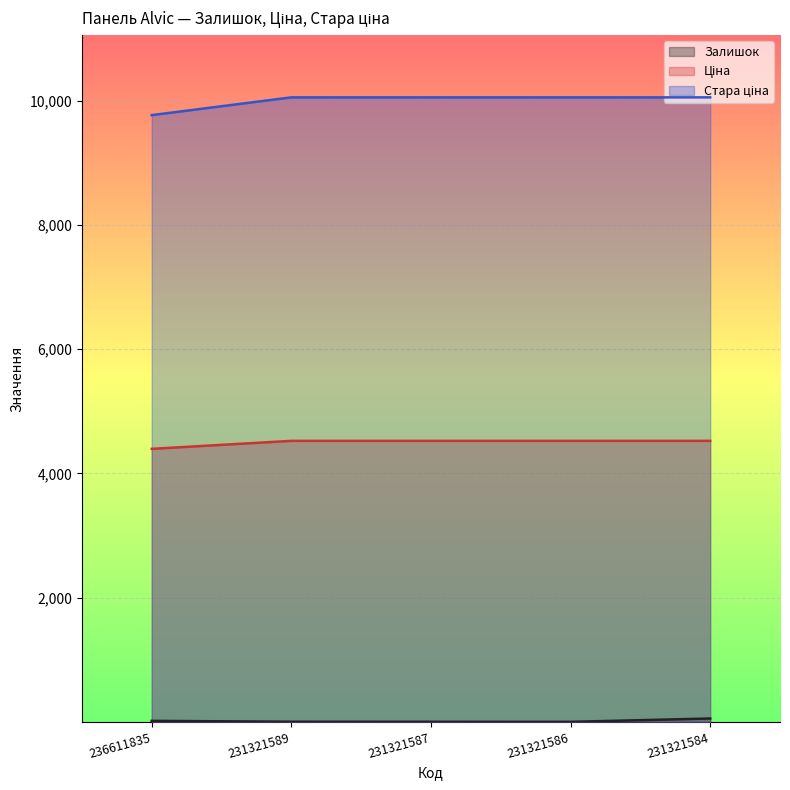

What value does the Стара ціна series have at 231321587?

10054.8